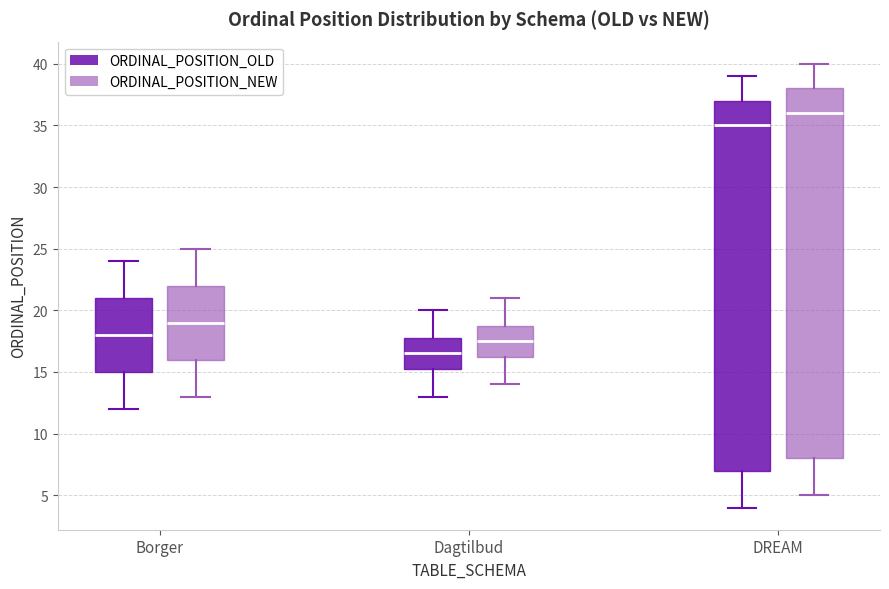

Reading left to right, transcribe this box plot: for each box, give where its median line is, the range the box spans, and where its two whiskers end, as read against the y-axis. The values are not printed on the chart, so give them approximately, as read against the axis.

Borger (ORDINAL_POSITION_OLD): median 18.0, box 15.0 to 21.0, whiskers 12.0 to 24.0
Borger (ORDINAL_POSITION_NEW): median 19.0, box 16.0 to 22.0, whiskers 13.0 to 25.0
Dagtilbud (ORDINAL_POSITION_OLD): median 16.5, box 15.5 to 18.0, whiskers 13.0 to 20.0
Dagtilbud (ORDINAL_POSITION_NEW): median 17.5, box 16.5 to 19.0, whiskers 14.0 to 21.0
DREAM (ORDINAL_POSITION_OLD): median 35.0, box 7.0 to 37.0, whiskers 4.0 to 39.0
DREAM (ORDINAL_POSITION_NEW): median 36.0, box 8.0 to 38.0, whiskers 5.0 to 40.0